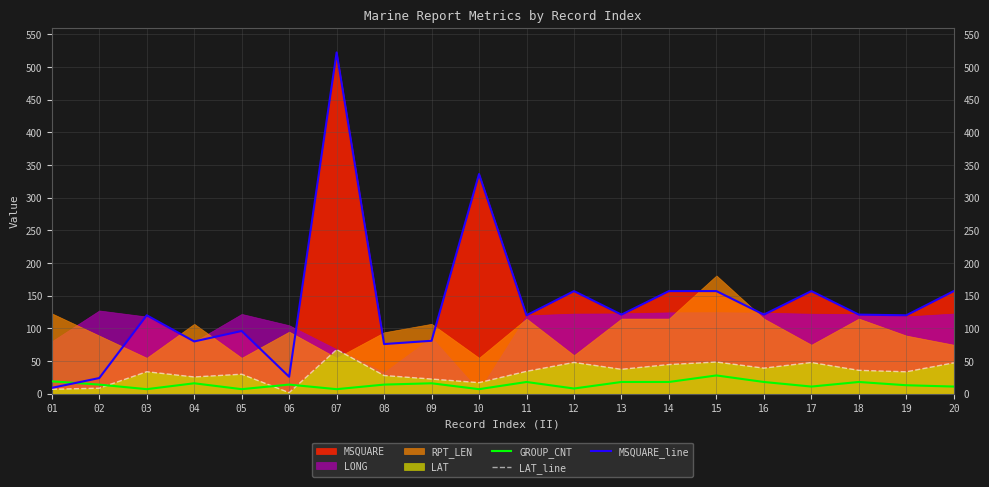

Which series has the widest spread of values?

MSQUARE_line